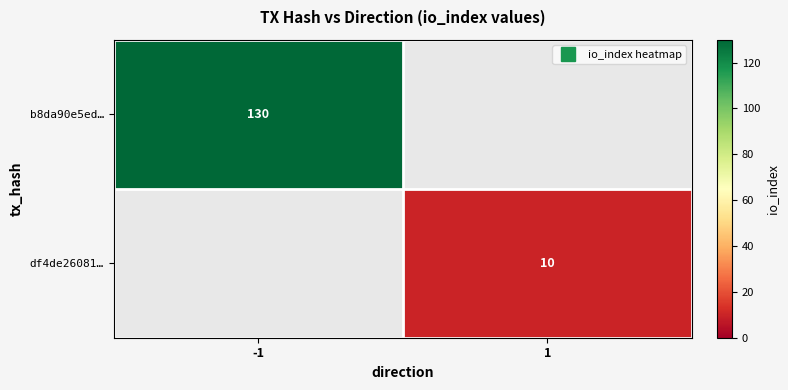

Rank the series by their average value, from highest to lowest.

b8da90e5ed…, df4de26081…